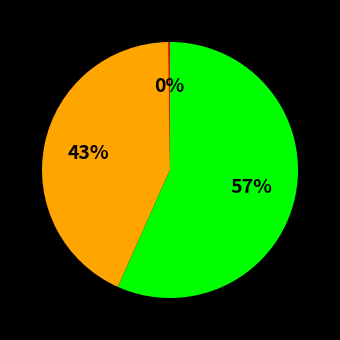

Is there a majority slice in this chart?

Yes